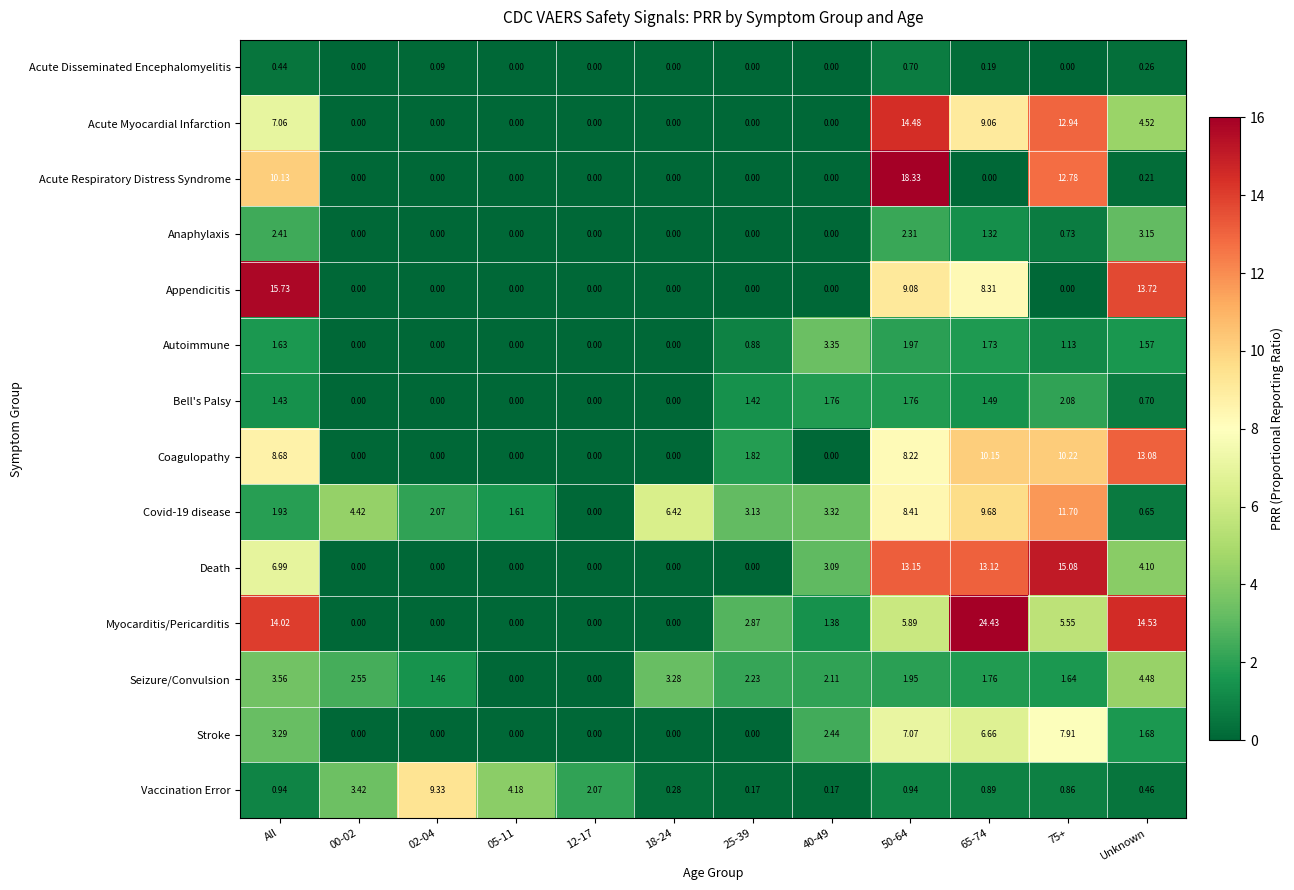

Is the value of Bell's Palsy at 12-17 greater than the value of Anaphylaxis at All?

No